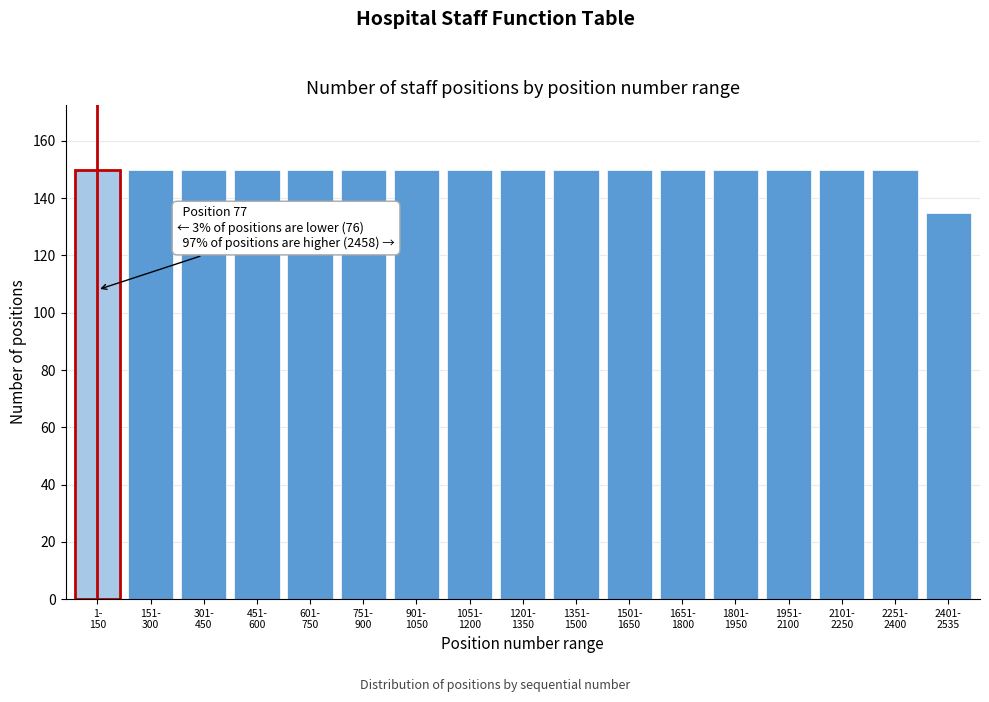

Reading right to left, what are all the values shown in this chart?

135	150	150	150	150	150	150	150	150	150	150	150	150	150	150	150	150